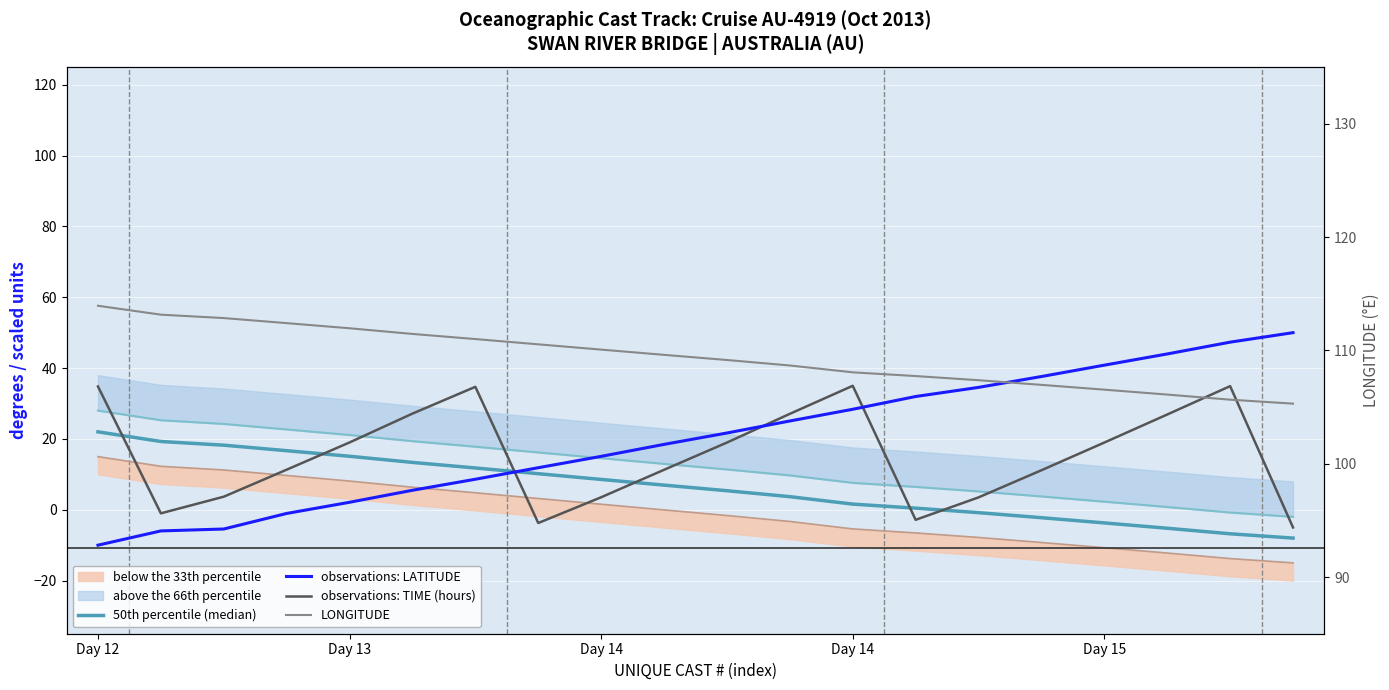

What is the sum of the LONGITUDE values at Day 14 and 13?

220.1